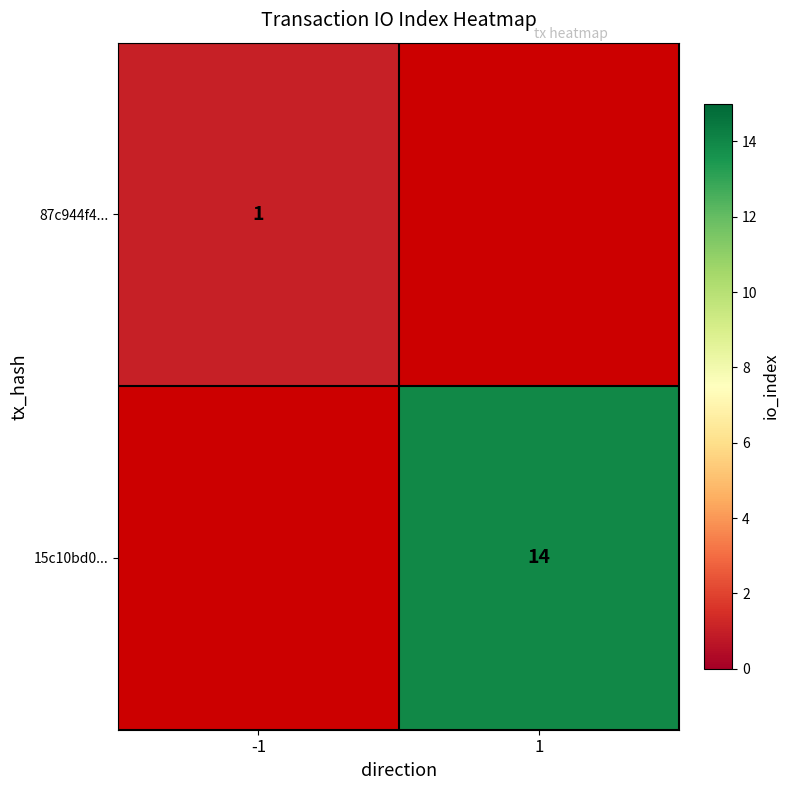

Is it true that 15c10bd0... equals 19 at 1?

False